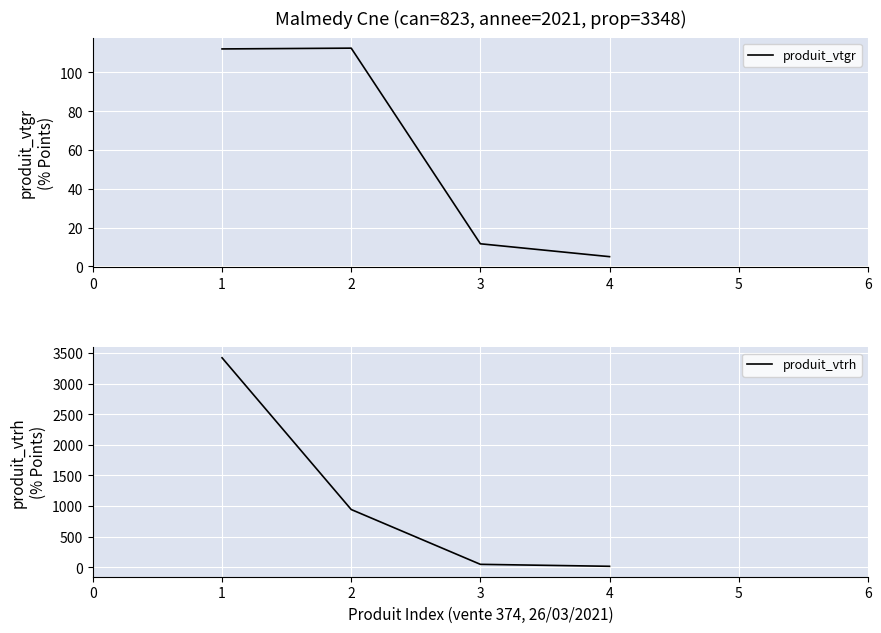

Is it true that produit_vtrh equals 81.0 at 2?

False